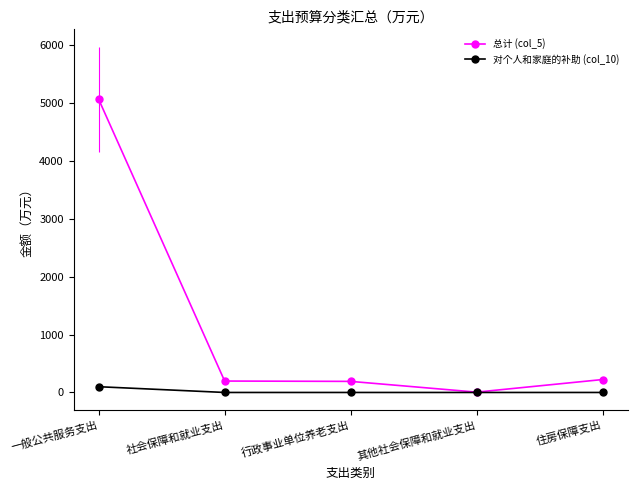

What is the total value across all series at 其他社会保障和就业支出?

5.8